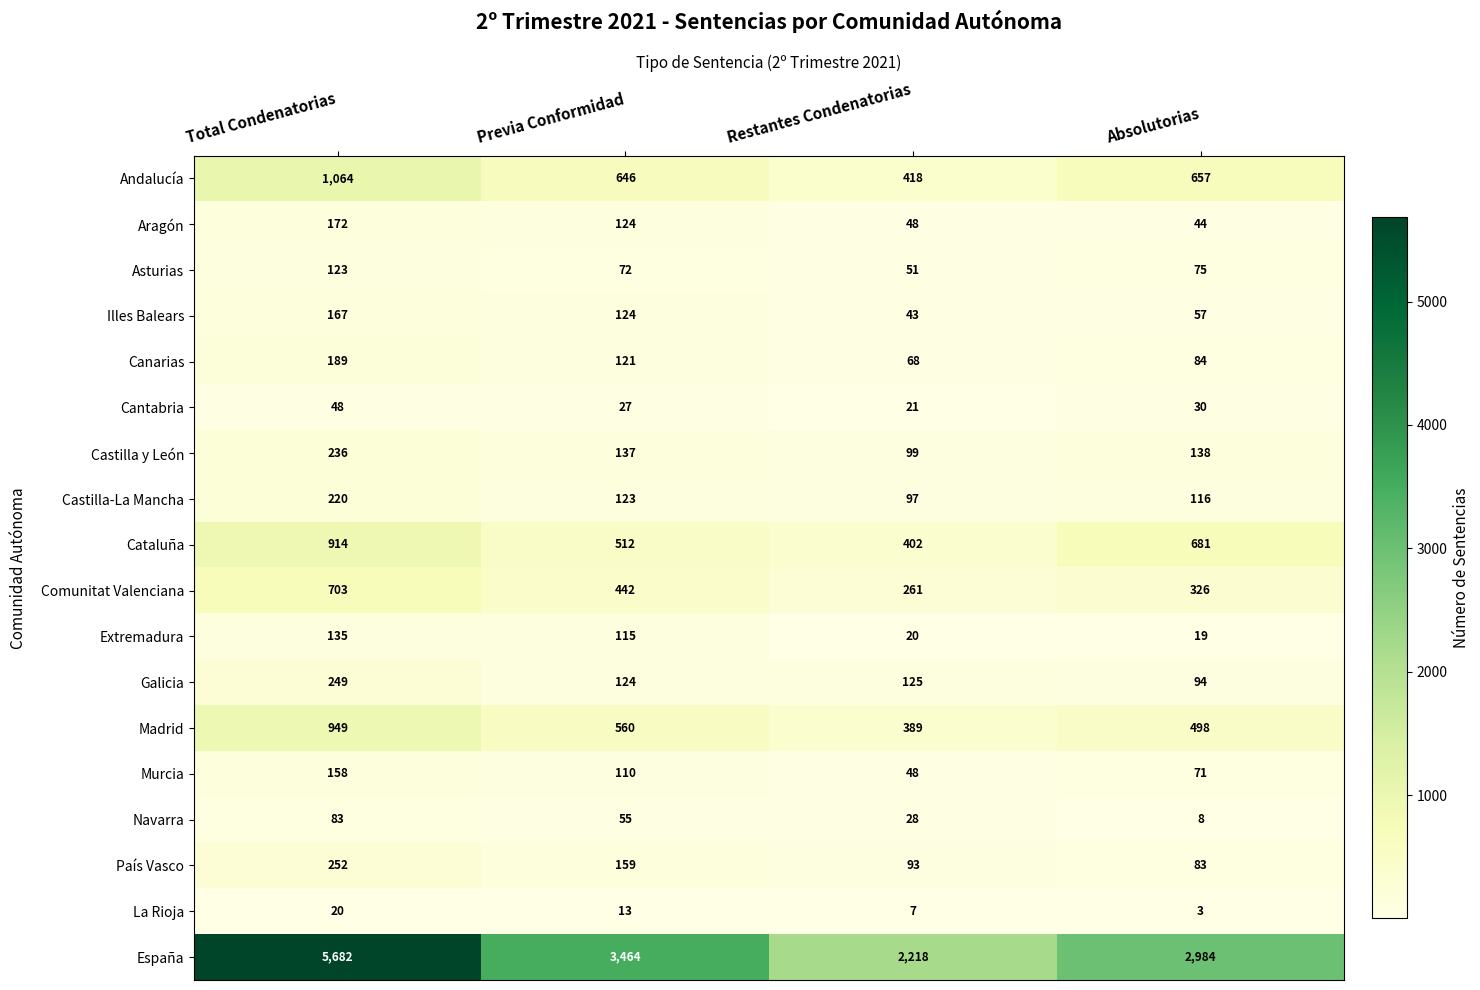

The País Vasco series shows 35 at Restantes Condenatorias. True or false?

False